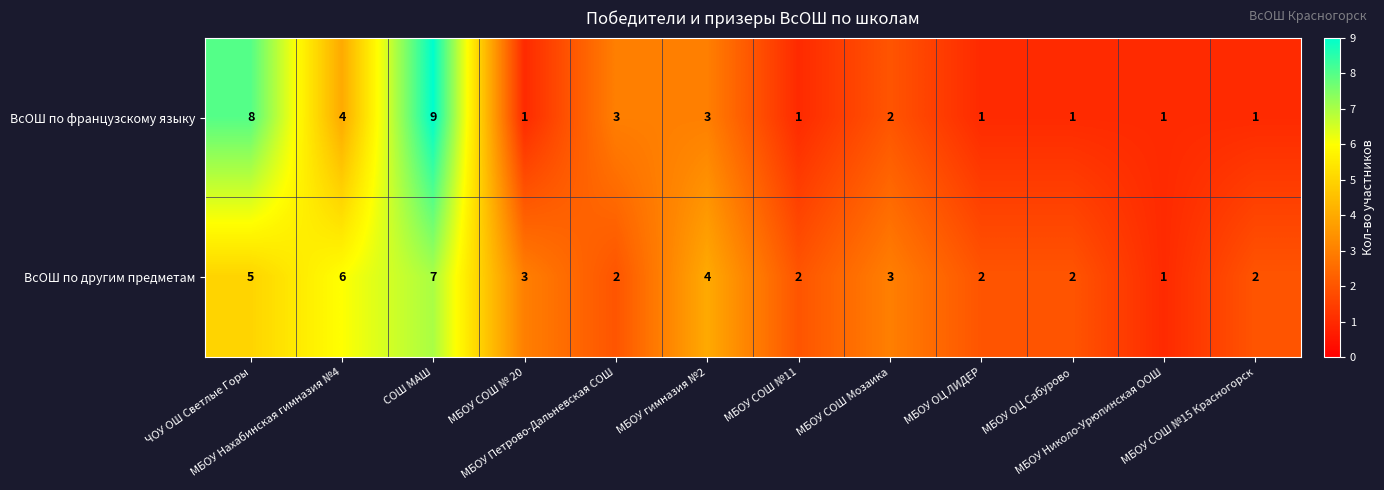

What is the difference between the second highest and second lowest values in the ВсОШ по французскому языку series?

7